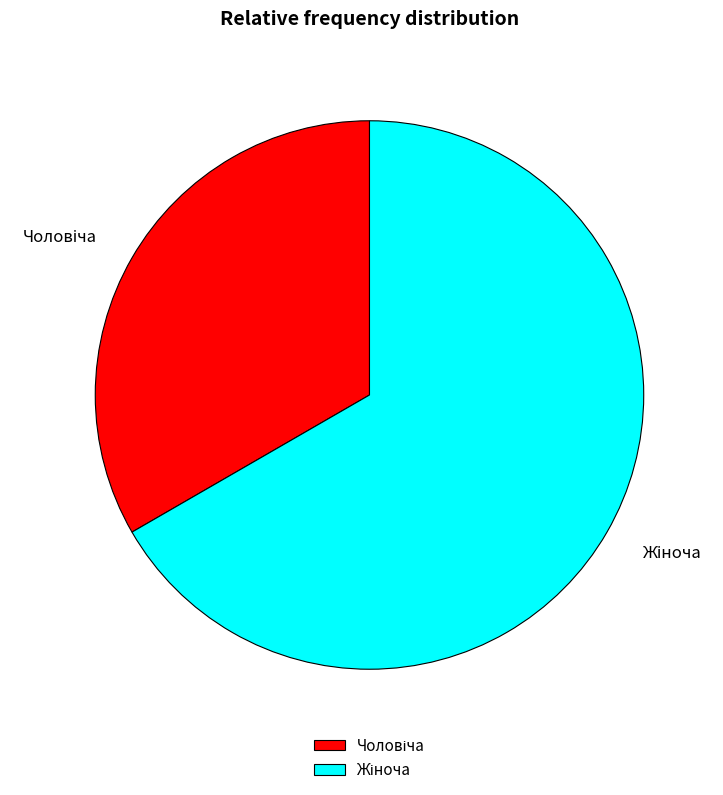

Count the number of slices in the pie.

2